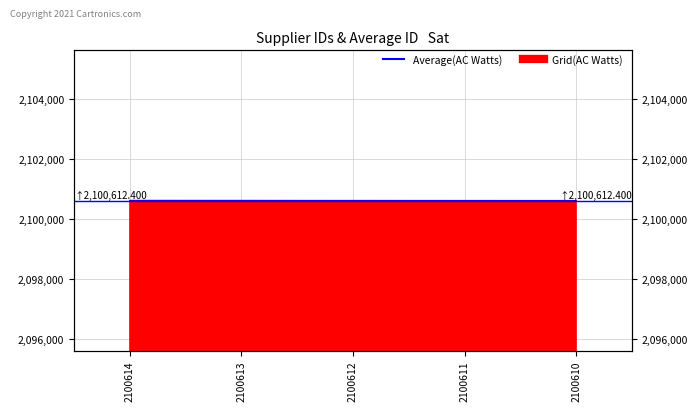

List the labels in order of value, largest first.

2100614, 2100613, 2100612, 2100611, 2100610